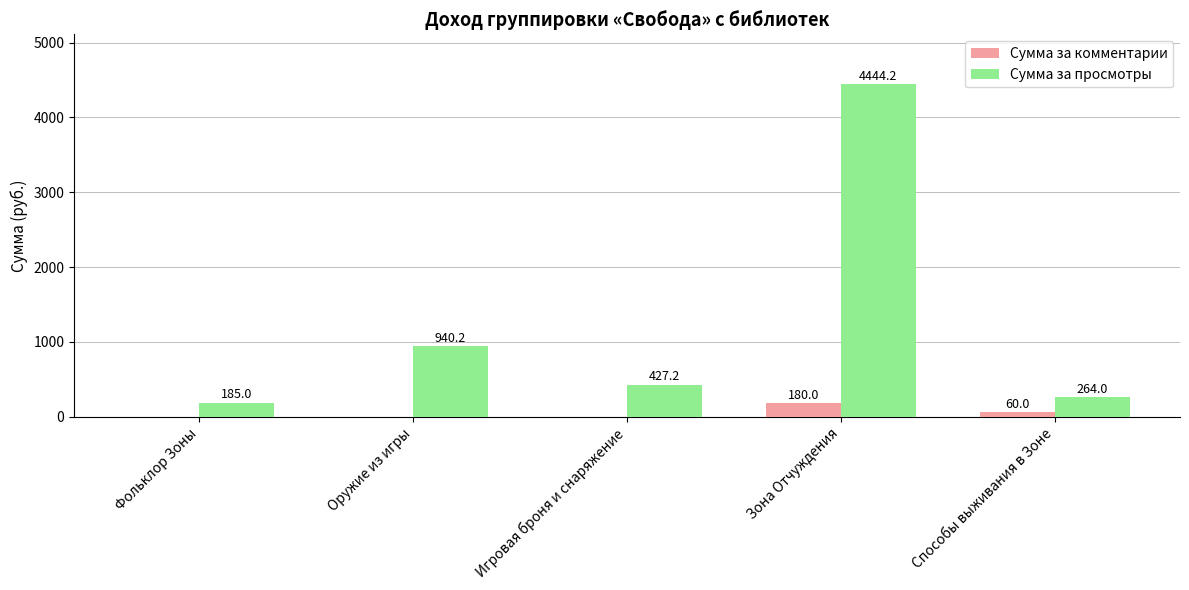

How many values in the Сумма за просмотры series exceed 427?

3